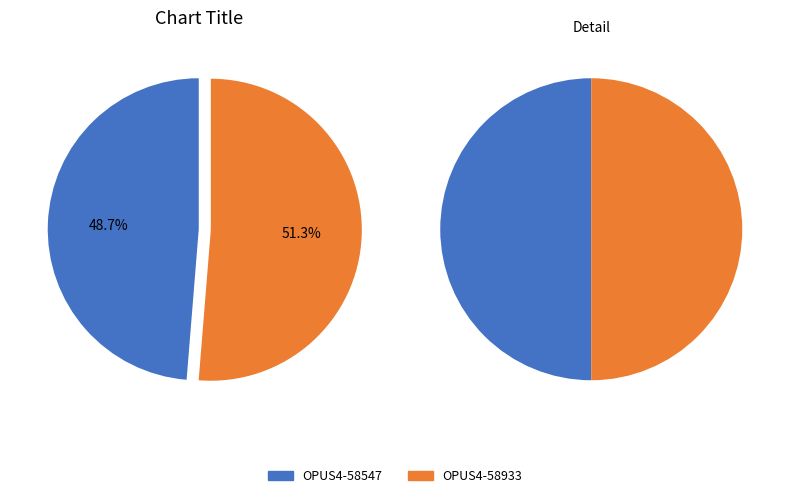

What is the change in value from OPUS4-58547 to OPUS4-58933?

+1